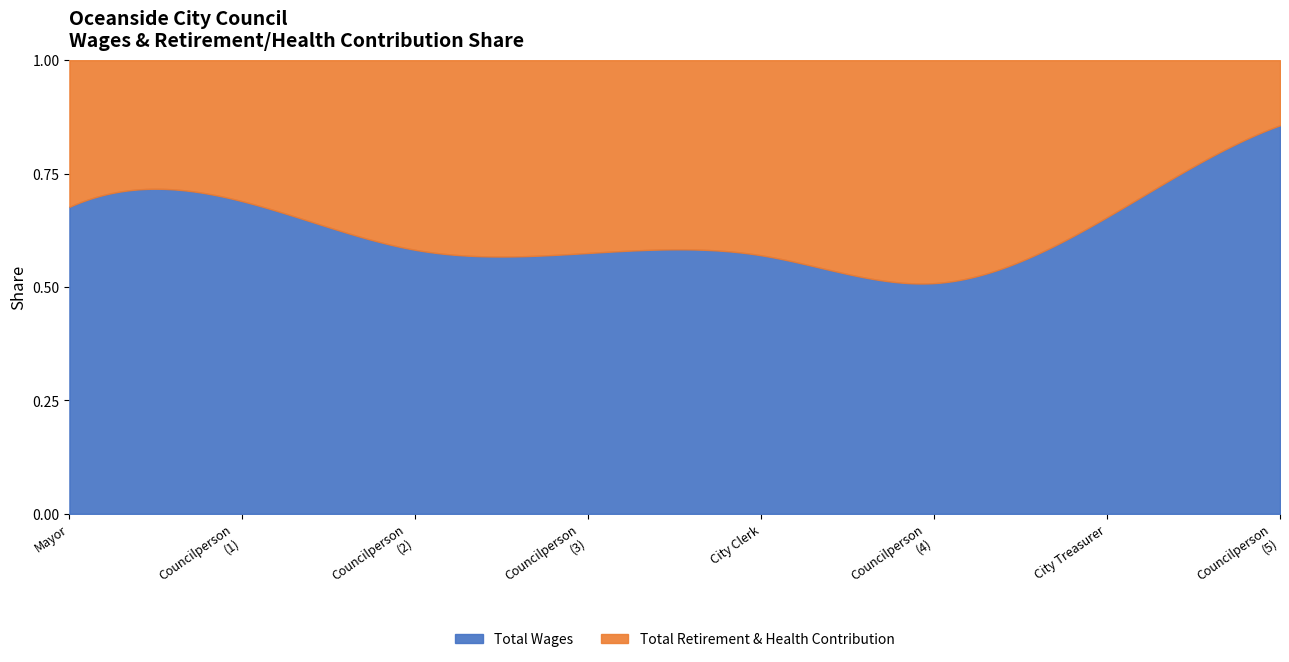

Reading left to right, list all the values displayed in this chart.

Total Wages: 28670	27450	26261	25526	23563	21992	21188	1547
Total Retirement & Health Contribution: 13690	12383	18863	18863	17779	21251	11204	259